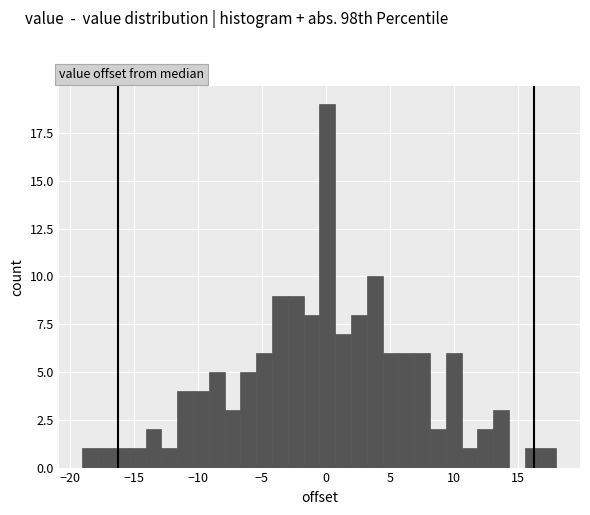

Around what value on the x-axis is the tallest bar? Give the approximate position of its centre, as read against the axis.

0.0